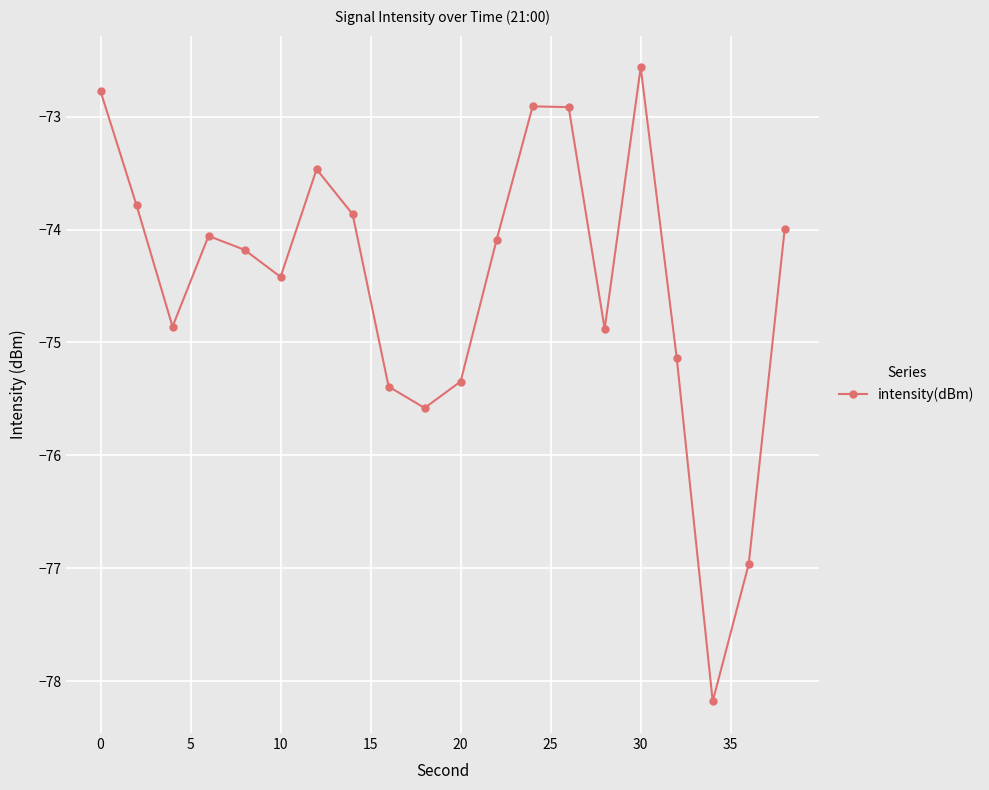

How many series are shown in this chart?

1